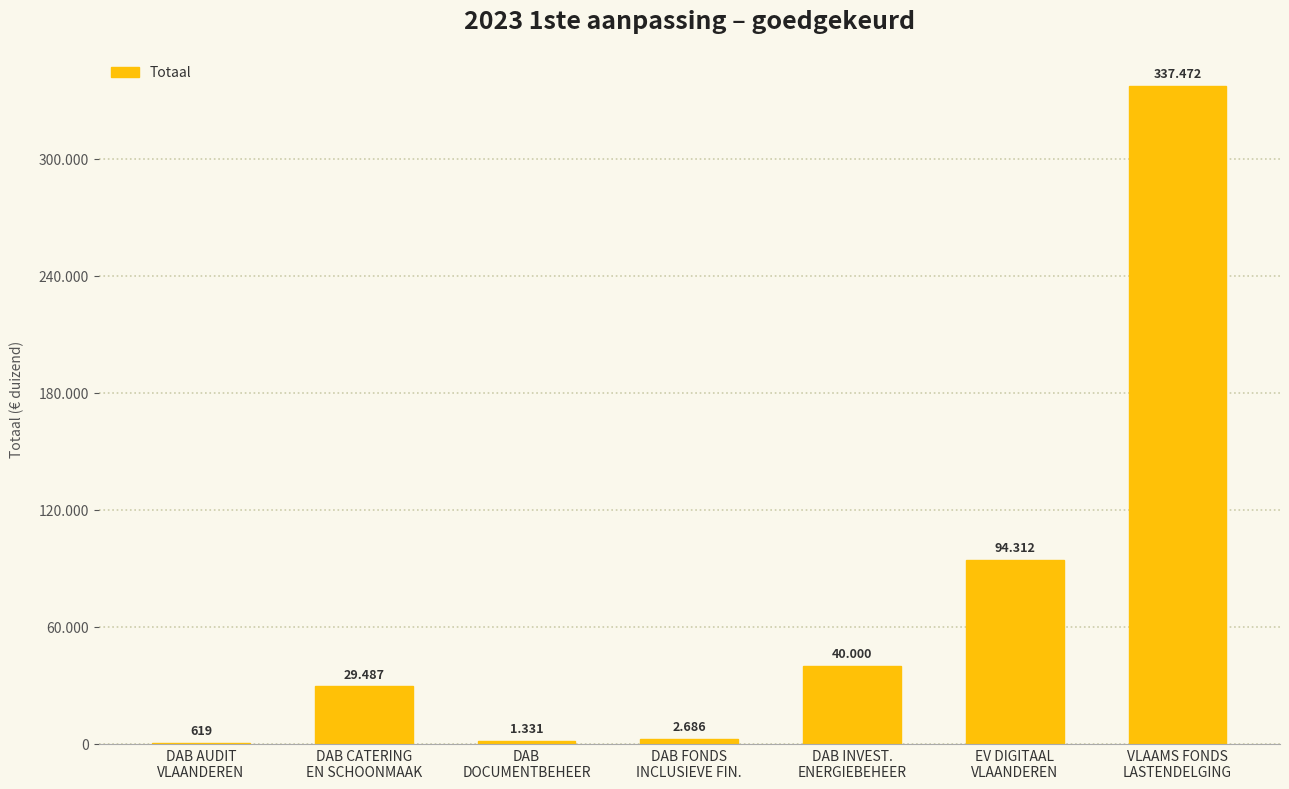

What is the sum of all values?

505907